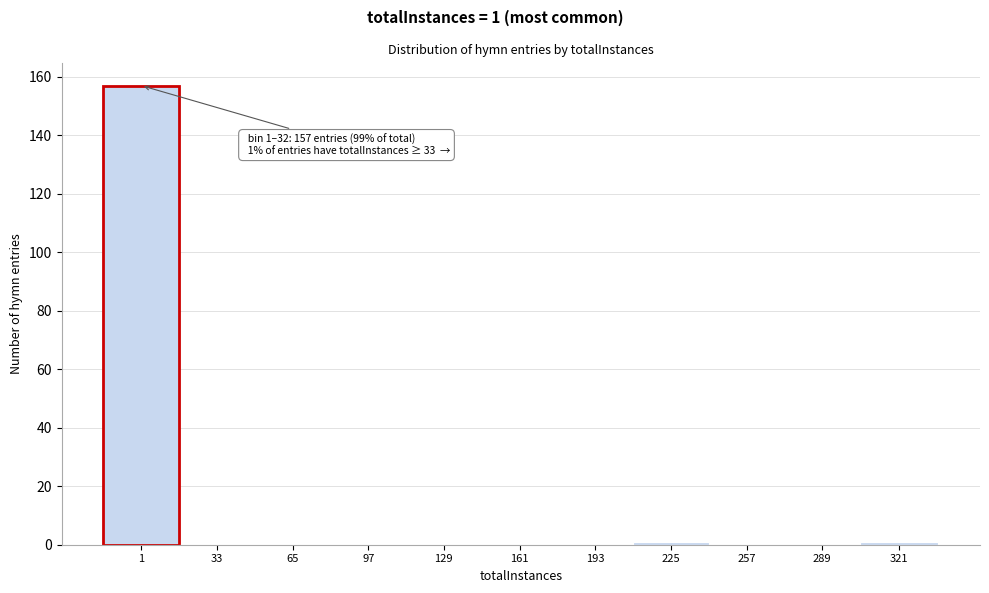

Reading left to right, list all the values displayed in this chart.

1=157	33=0	65=0	97=0	129=0	161=0	193=0	225=1	257=0	289=0	321=1